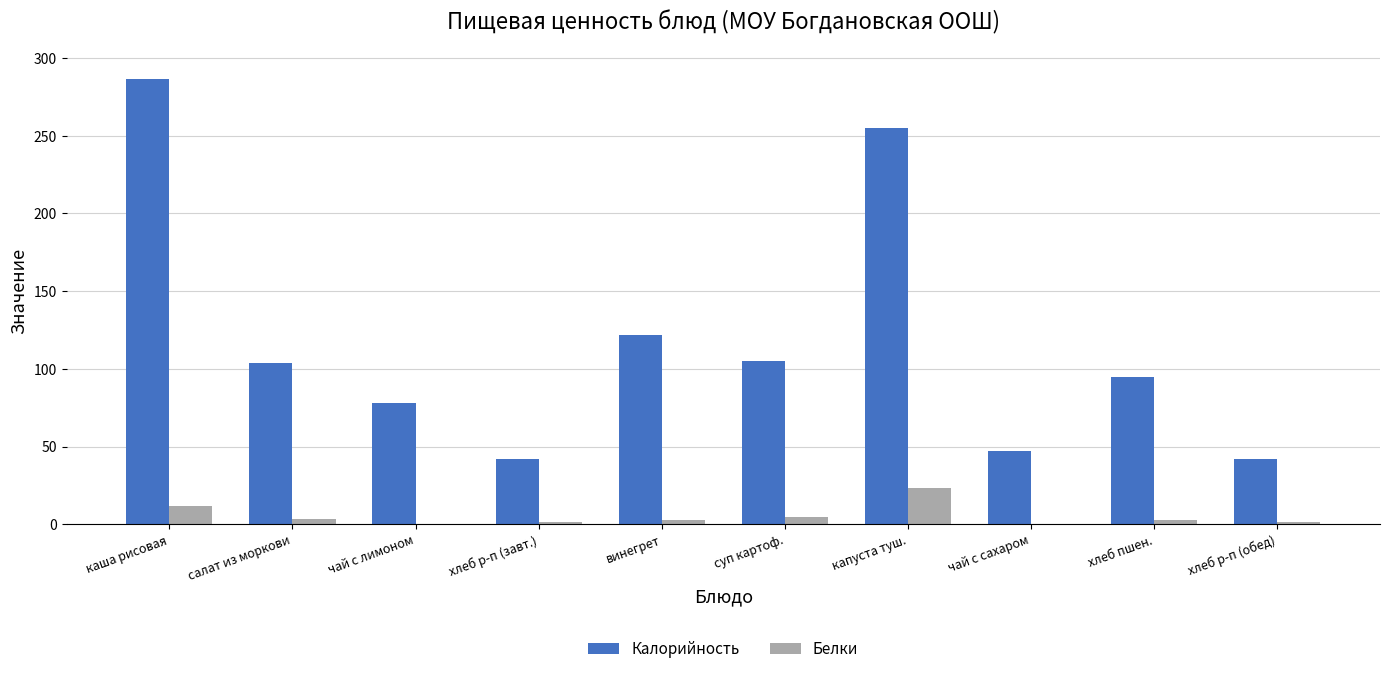

What is the maximum value for Белки?

23.5